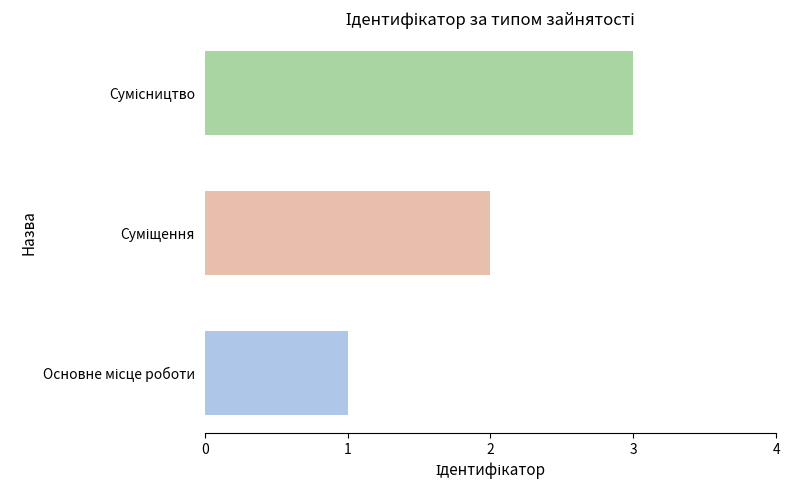

What is the maximum value shown in the chart?

3